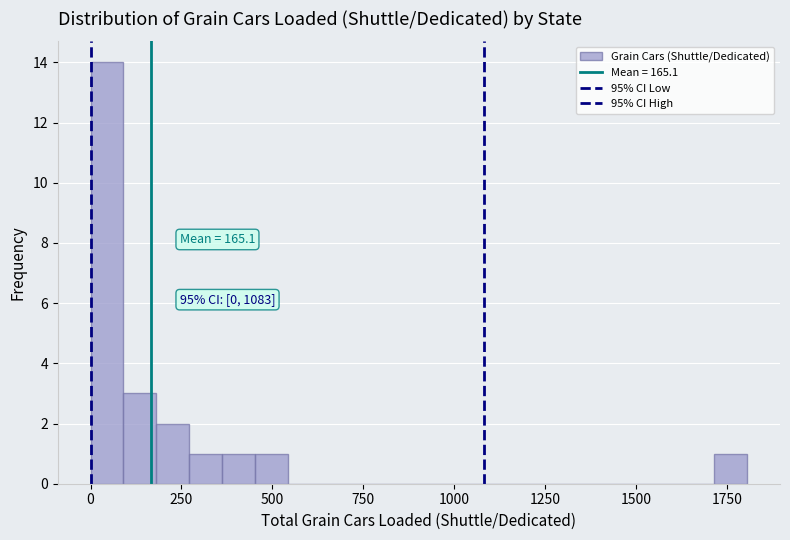

Around what value on the x-axis is the tallest bar? Give the approximate position of its centre, as read against the axis.

50